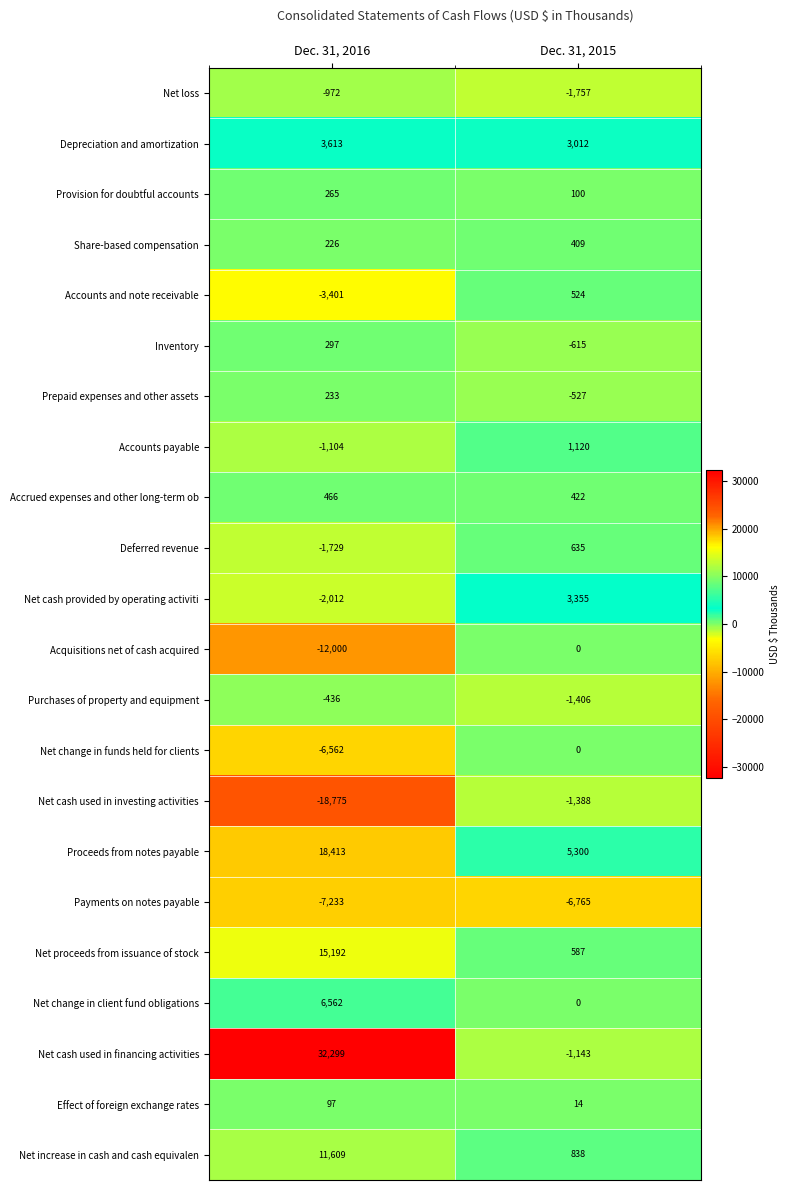

At which label does Accounts payable reach its peak?

Dec. 31, 2015